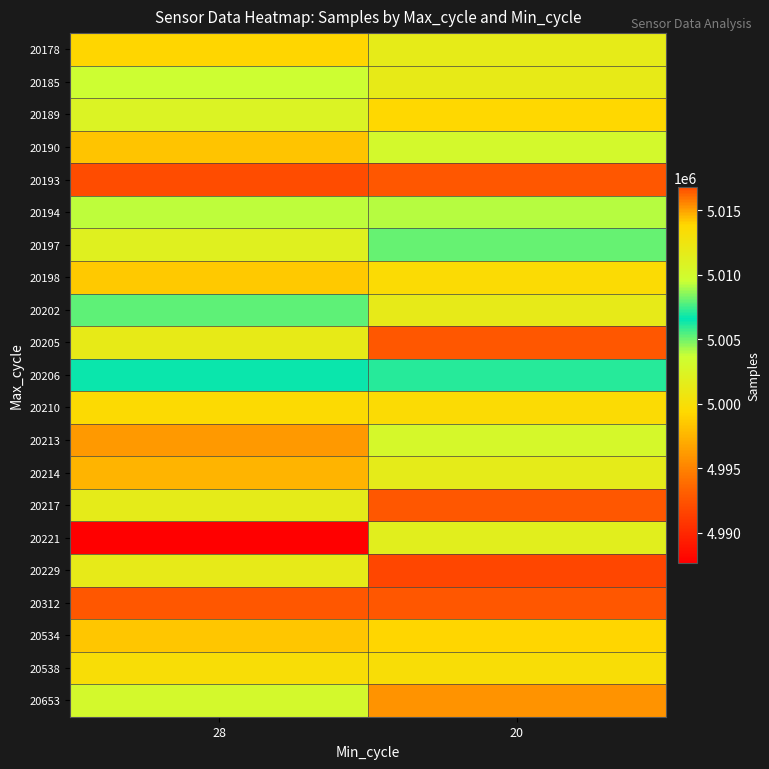

Reading left to right, what are all the values shown in this chart?

20178: 28=4999212	20=5011777
20185: 28=5009584	20=5011902
20189: 28=5002438	20=4999375
20190: 28=4998332	20=5003093
20193: 28=5016811	20=5016527
20194: 28=5003852	20=5003966
20197: 28=5011128	20=5005169
20198: 28=4998495	20=4999681
20202: 28=5005263	20=5001392
20205: 28=5011902	20=5016527
20206: 28=5006682	20=5006095
20210: 28=5013710	20=4999681
20213: 28=5015162	20=5010210
20214: 28=4997538	20=5001527
20217: 28=5001527	20=5016564
20221: 28=4987670	20=5001886
20229: 28=5001392	20=4991750
20312: 28=5016564	20=5016564
20534: 28=4998394	20=4999212
20538: 28=4999911	20=4999911
20653: 28=5003093	20=5015232